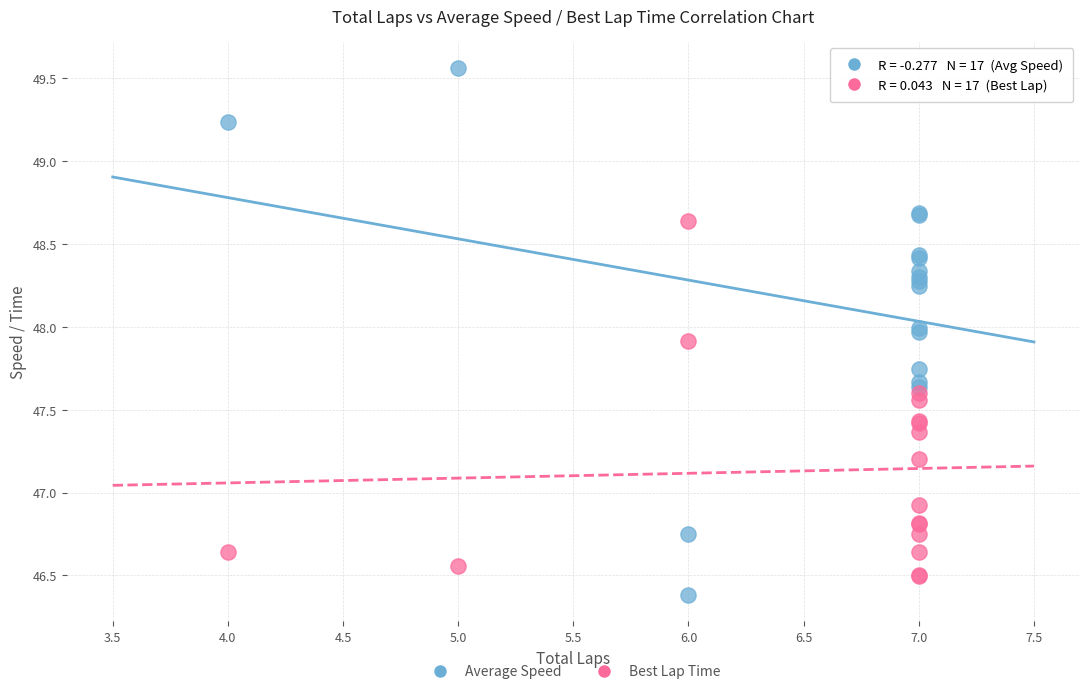

What is the X range (max minus min) for the scatter plot?

3.0